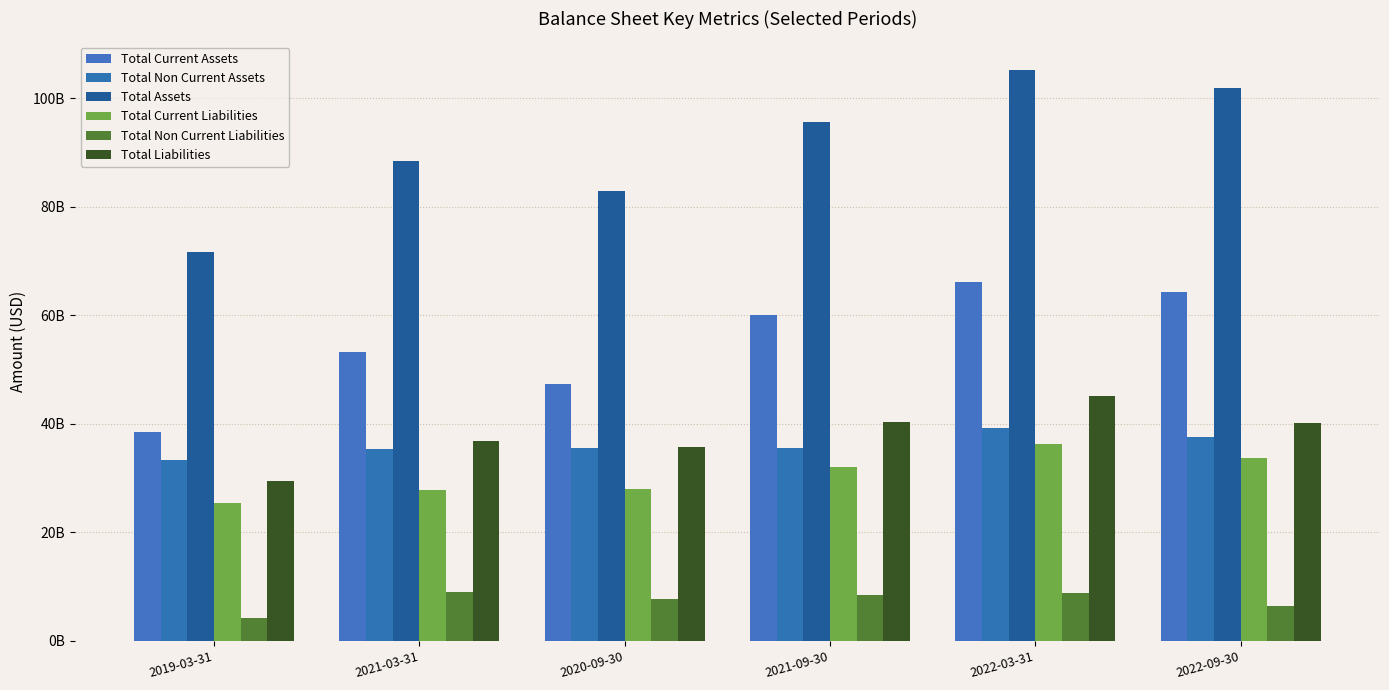

What is the label of the 4th bar from the left?

2021-09-30